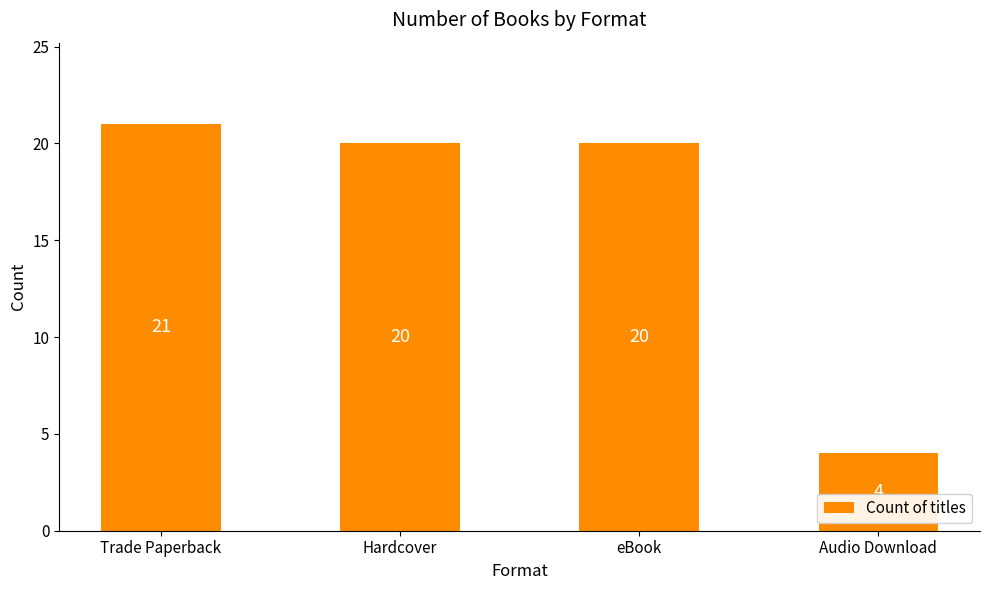

Which label corresponds to the largest value in the chart?

Trade Paperback